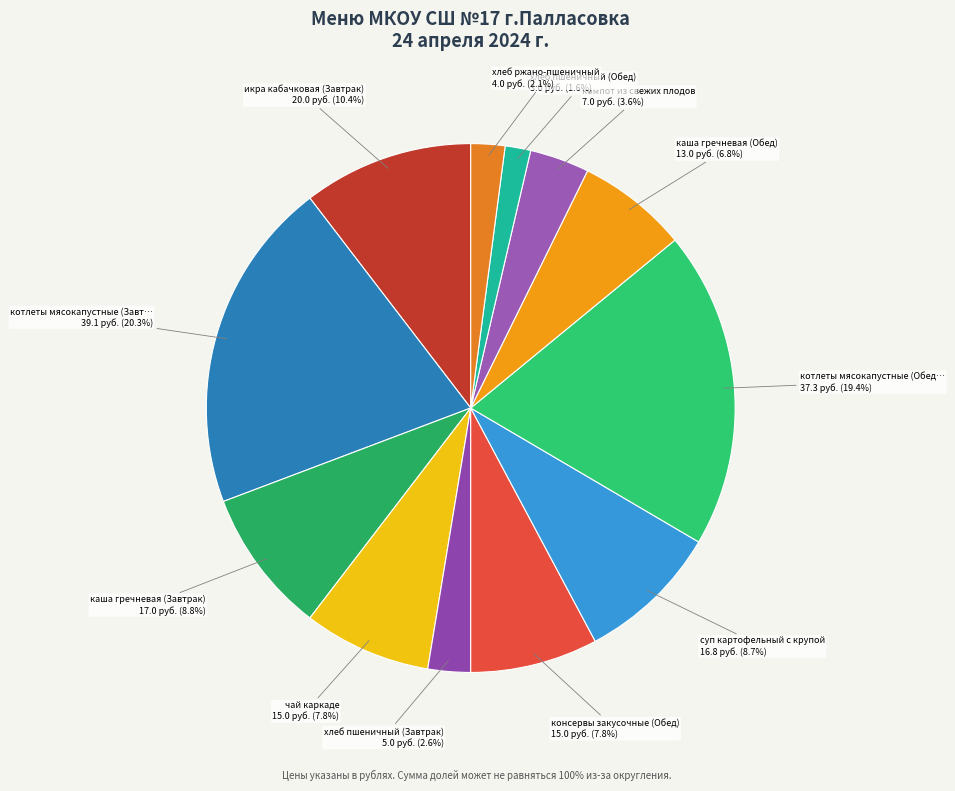

How many segments does this pie chart have?

12